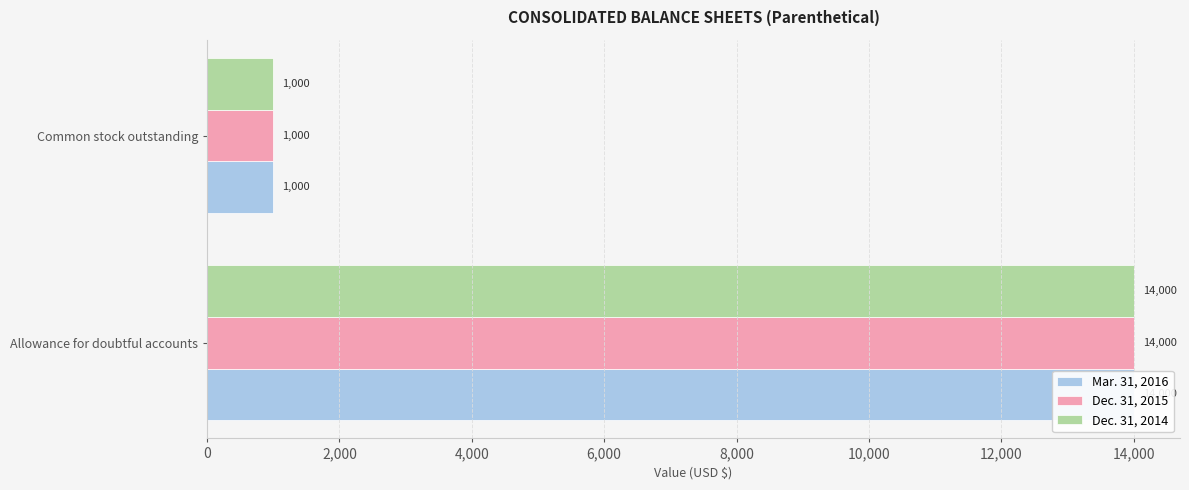

Reading right to left, extract all data points from this chart.

Mar. 31, 2016: 1000	14000
Dec. 31, 2015: 1000	14000
Dec. 31, 2014: 1000	14000